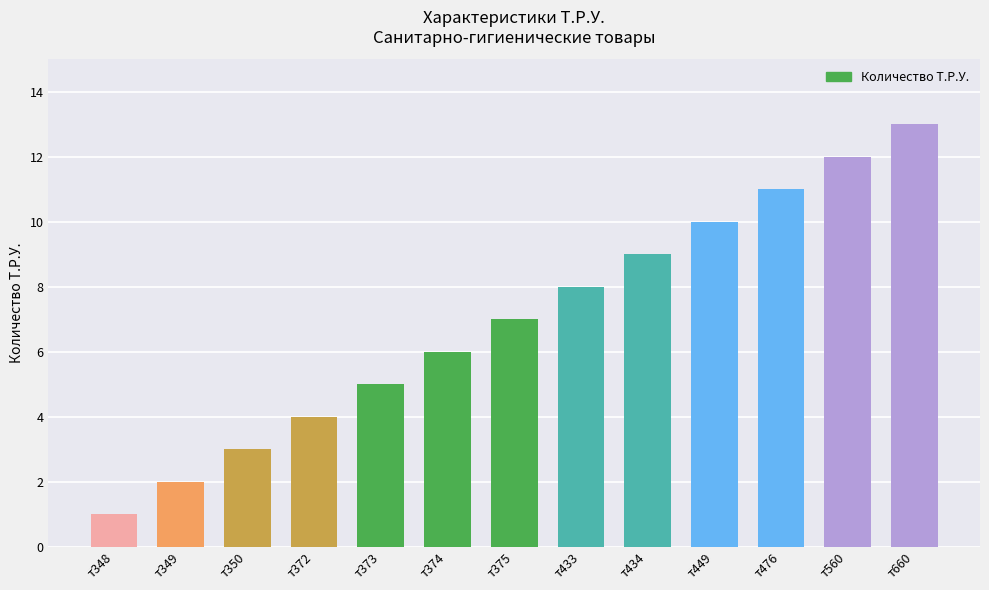

What is the value of the 8th bar from the left?

8